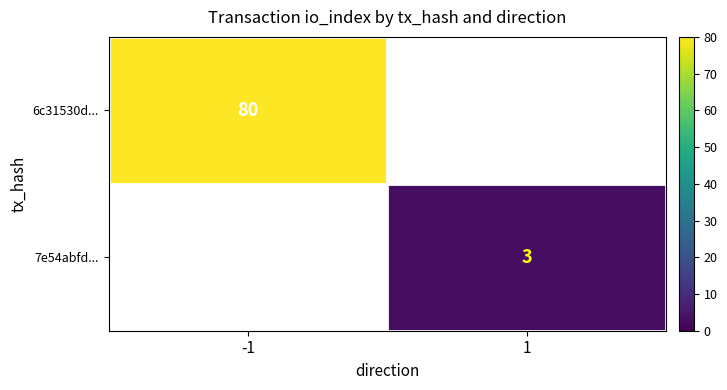

The value of 6c31530d... at -1 is 122. True or false?

False